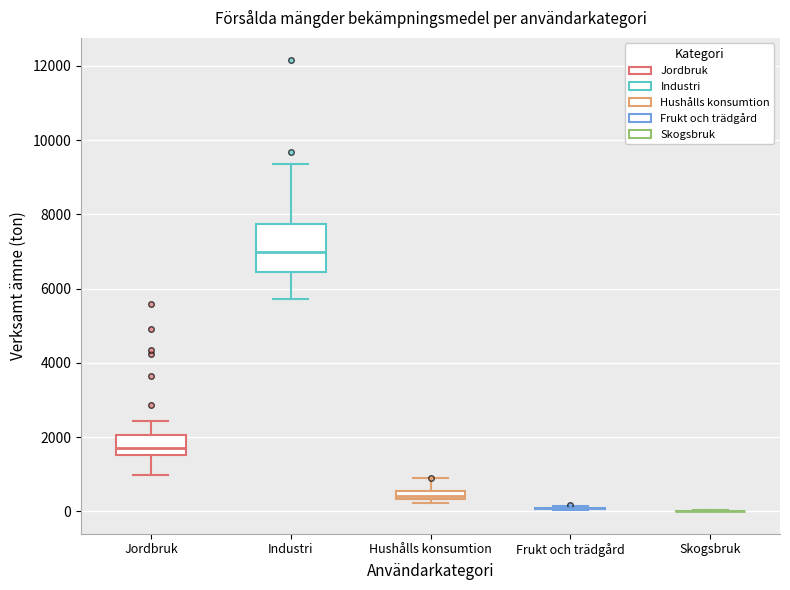

Where is the lower edge of the box for Industri on the y-axis? The values are not printed on the chart, so give them approximately, as read against the axis.

6400